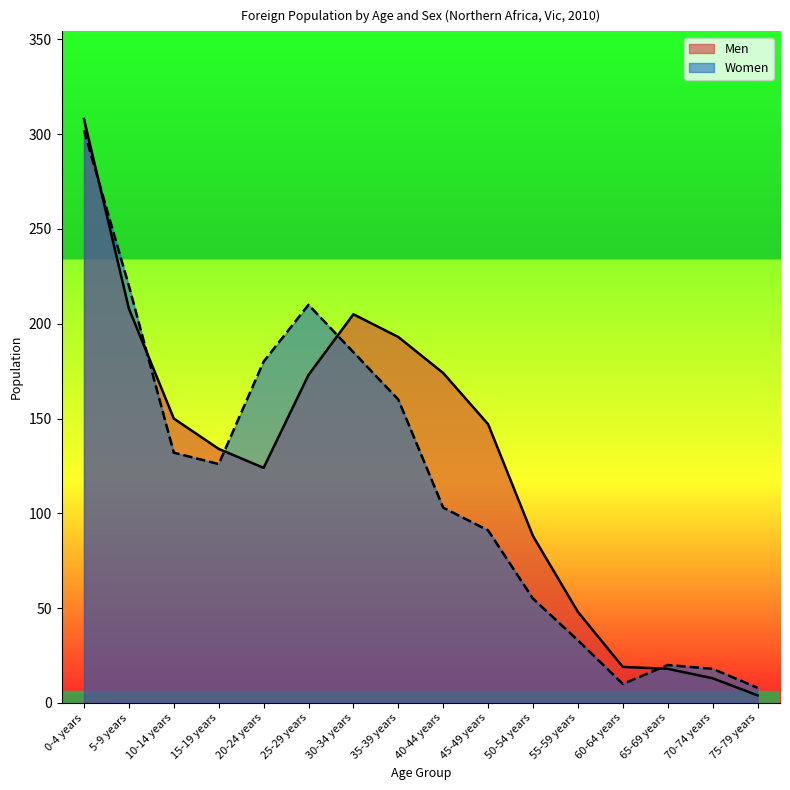

Which series ends up on top after the final intersection of Men and Women?

Women